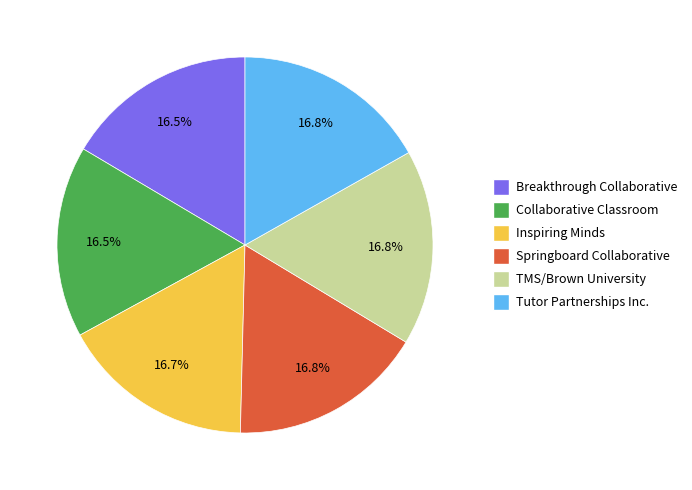

Is there a majority slice in this chart?

No